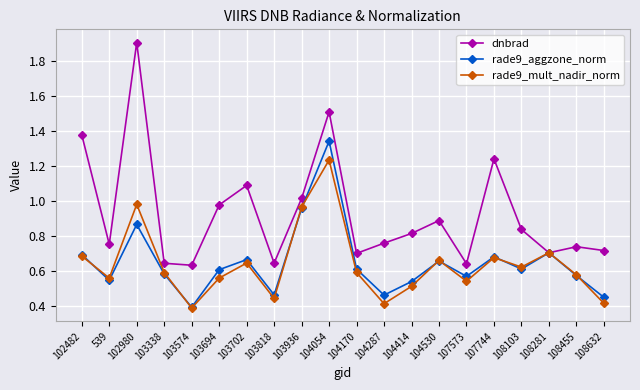

Which series ends up on top after the final intersection of rade9_aggzone_norm and rade9_mult_nadir_norm?

rade9_aggzone_norm